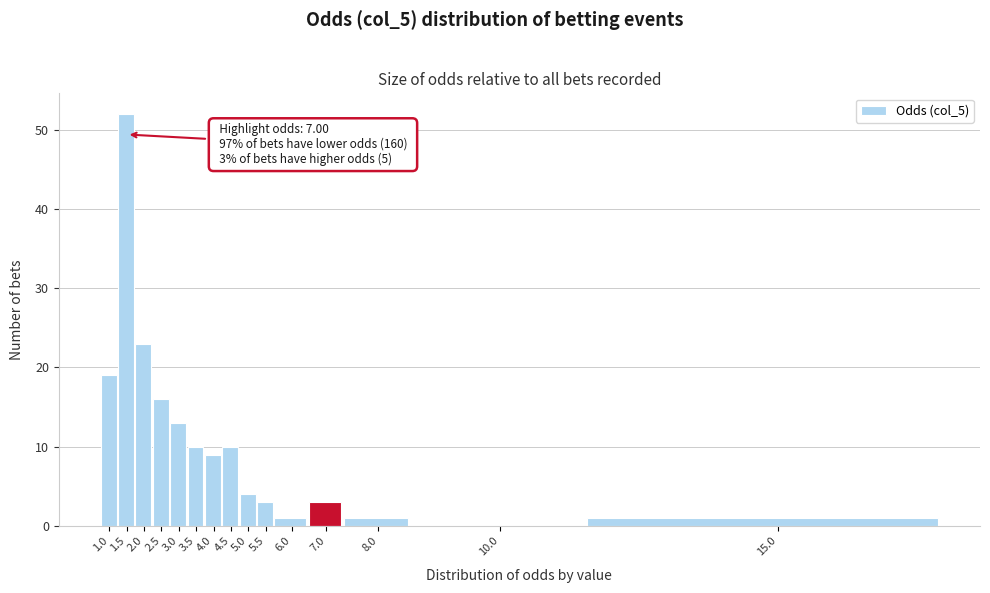

Reading left to right, transcribe all the data shown in this chart.

1.0=19	1.5=52	2.0=23	2.5=16	3.0=13	3.5=10	4.0=9	4.5=10	5.0=4	5.5=3	6.0=1	7.0=3	8.0=1	10.0=0	15.0=1